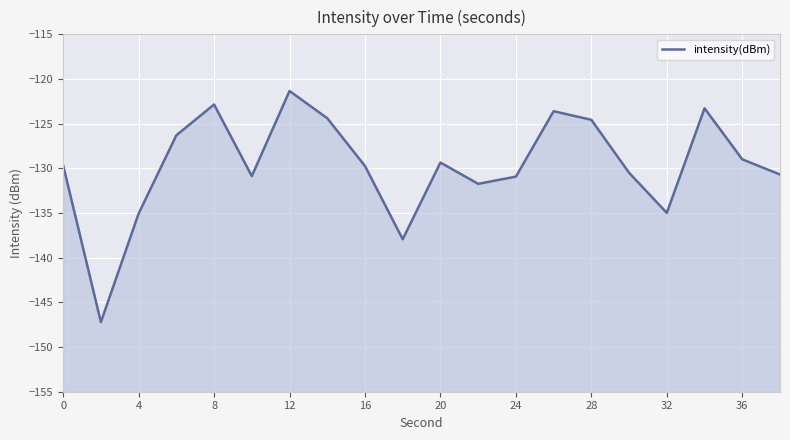

Count the number of values greater than -129.

8